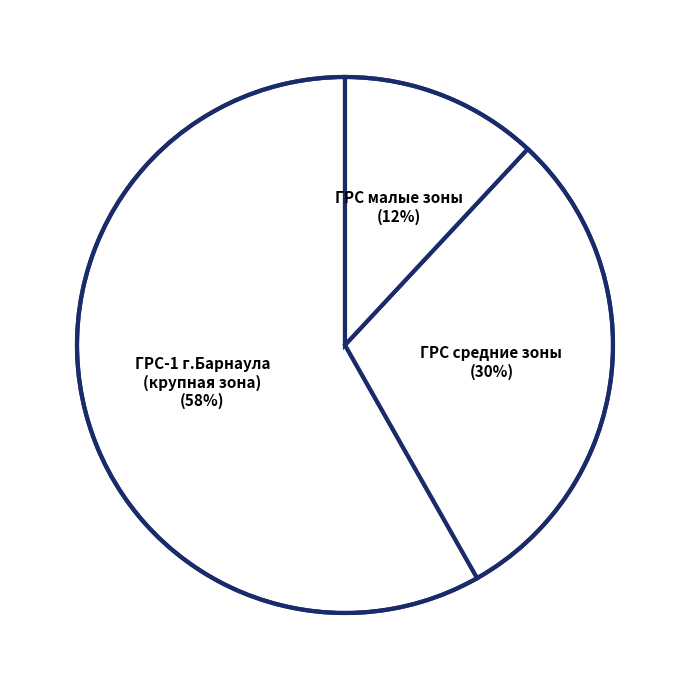

Which category has the biggest portion of the pie?

ГРС-1 г.Барнаула